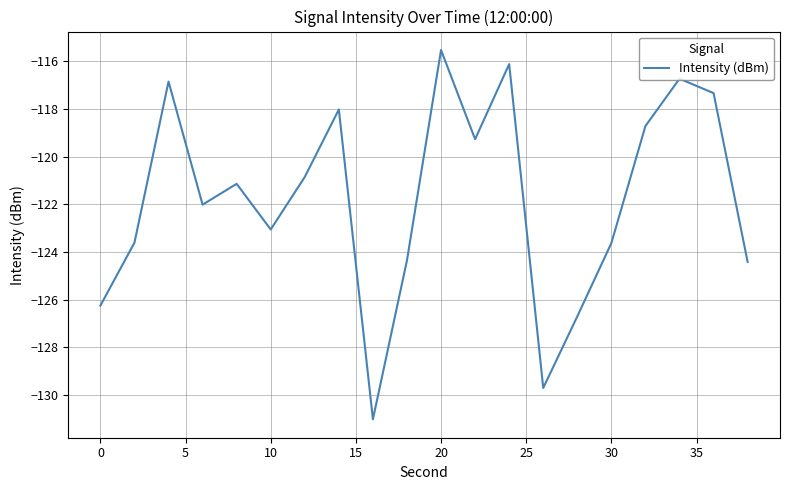

What is the smallest value displayed?

-131.0